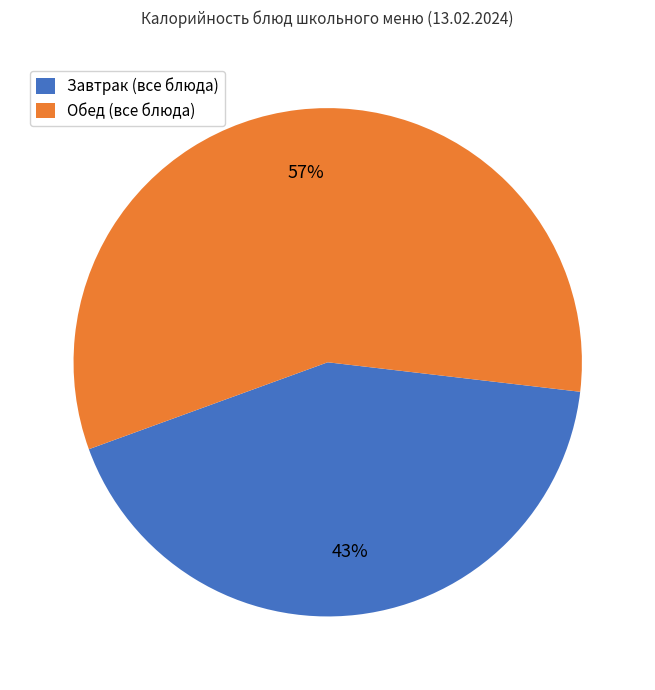

To the nearest percent, what is the combined percentage of Завтрак (все блюда) and Обед (все блюда)?

100%